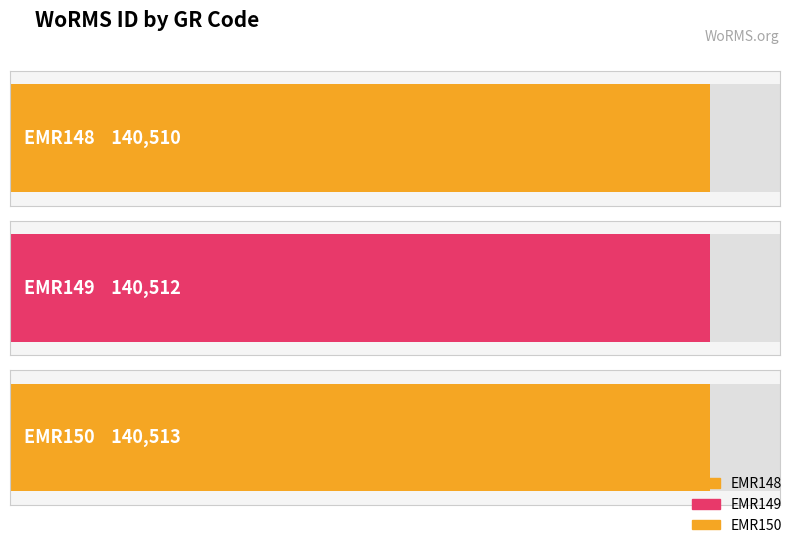

The chart shows a value of 217344 at EMR148. True or false?

False